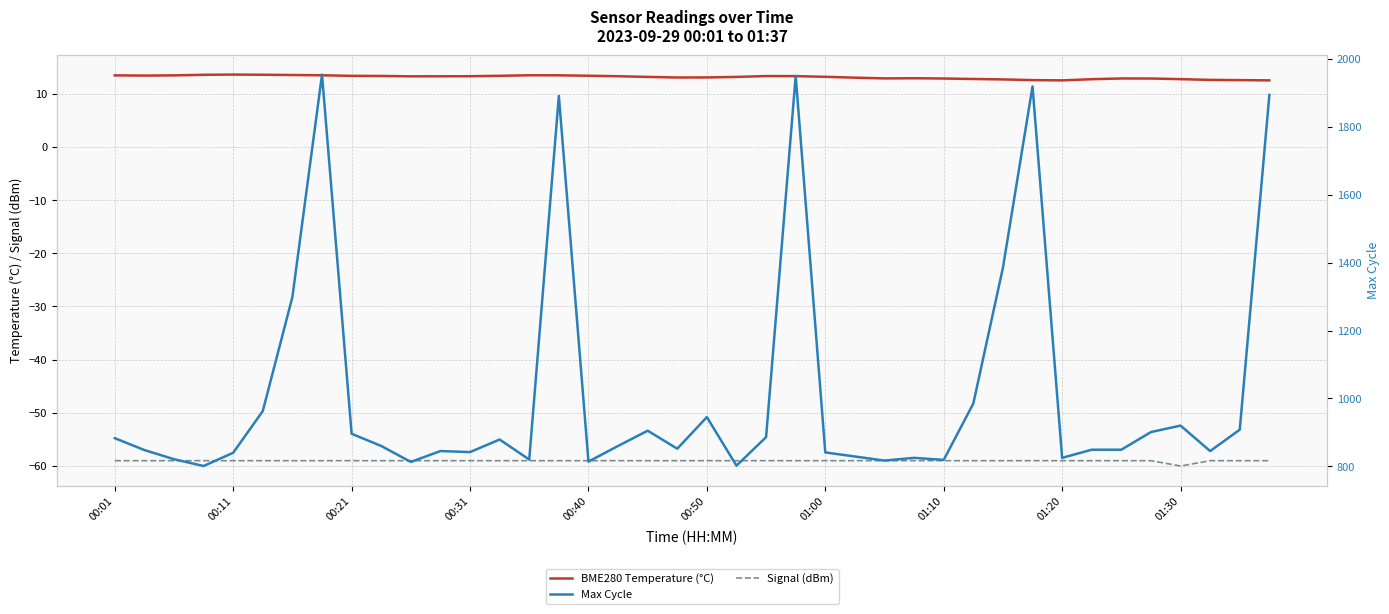

The Signal (dBm) series shows -105.7 at 18. True or false?

False